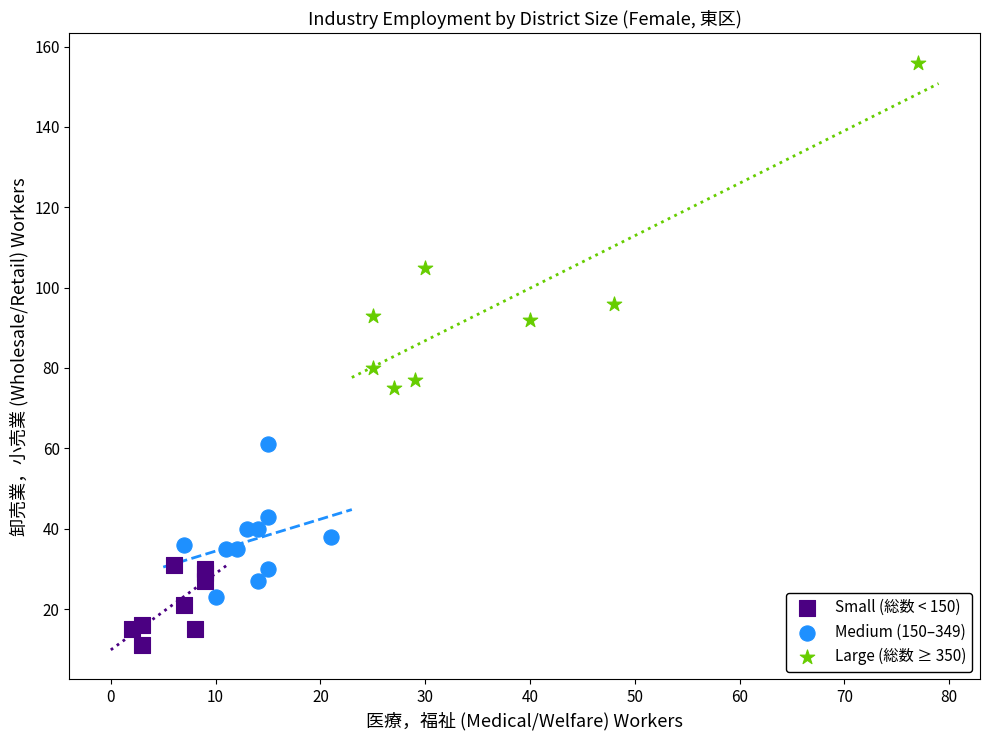

Which series has the largest Y range (max minus min)?

Large (総数 ≥ 350)